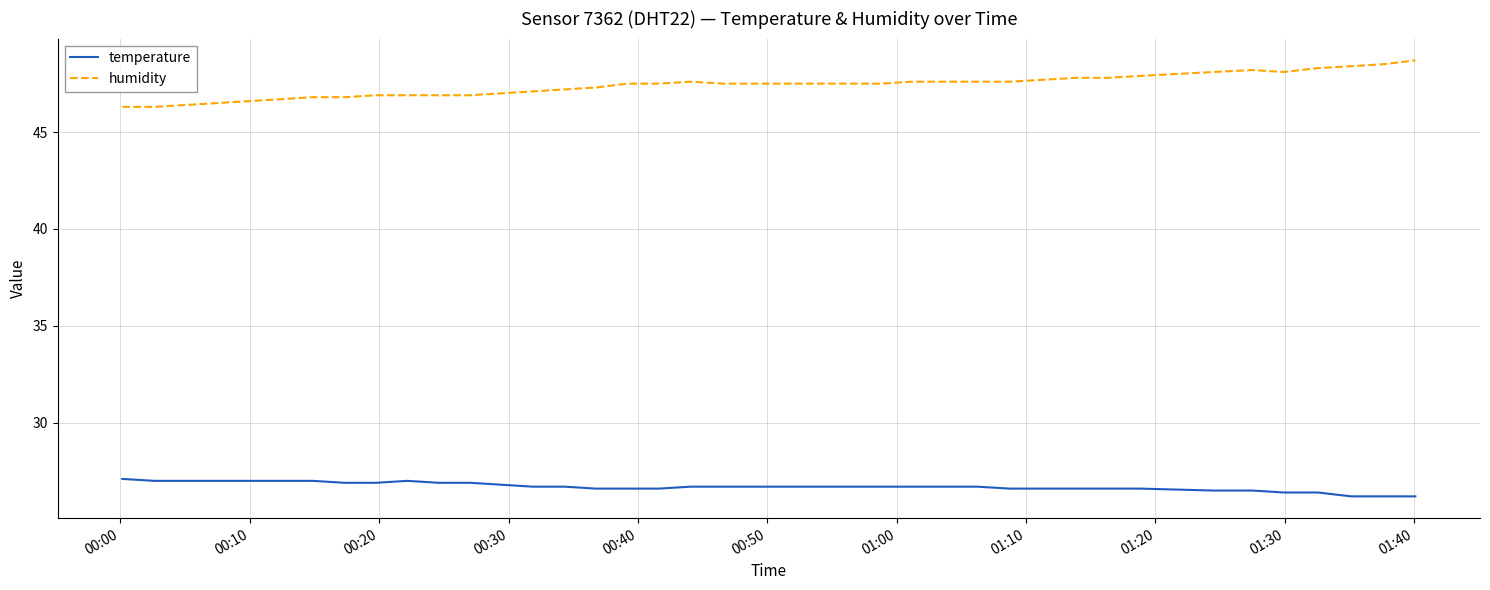

What is the smallest value displayed?

26.2